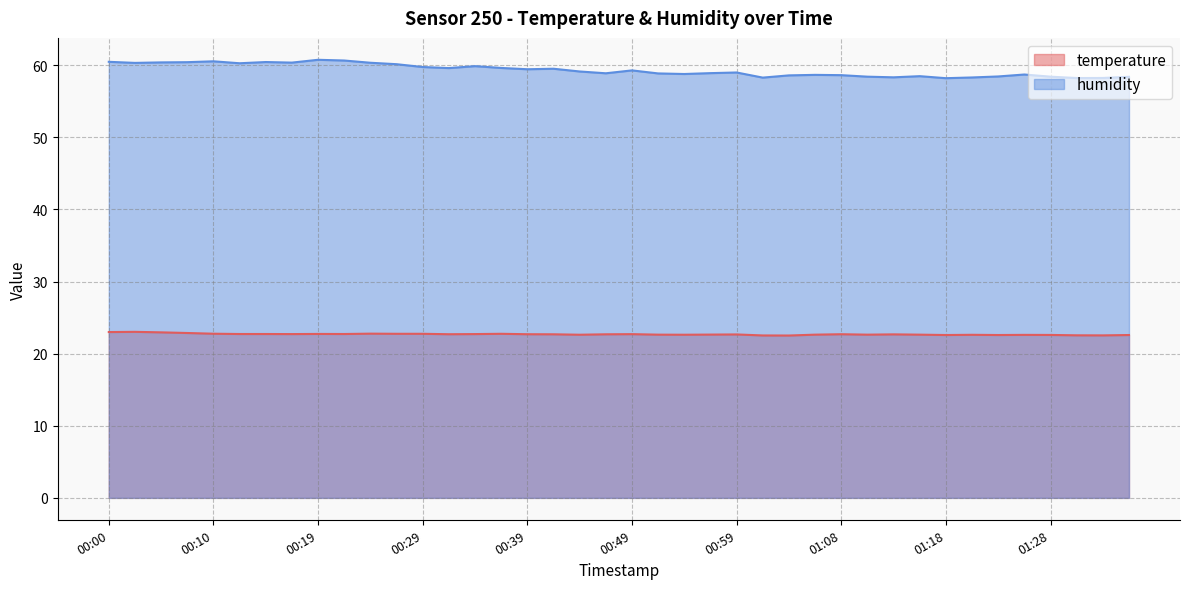

True or false: temperature has more than 1 interior local peaks.

True